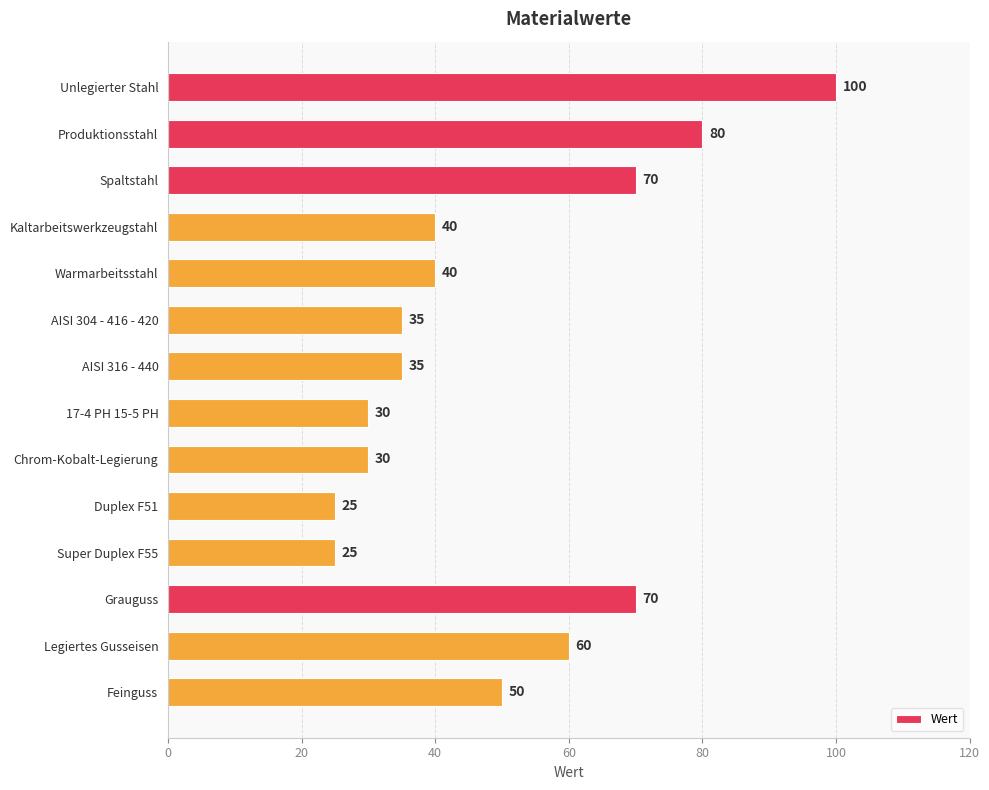

Does the chart contain any negative values?

No